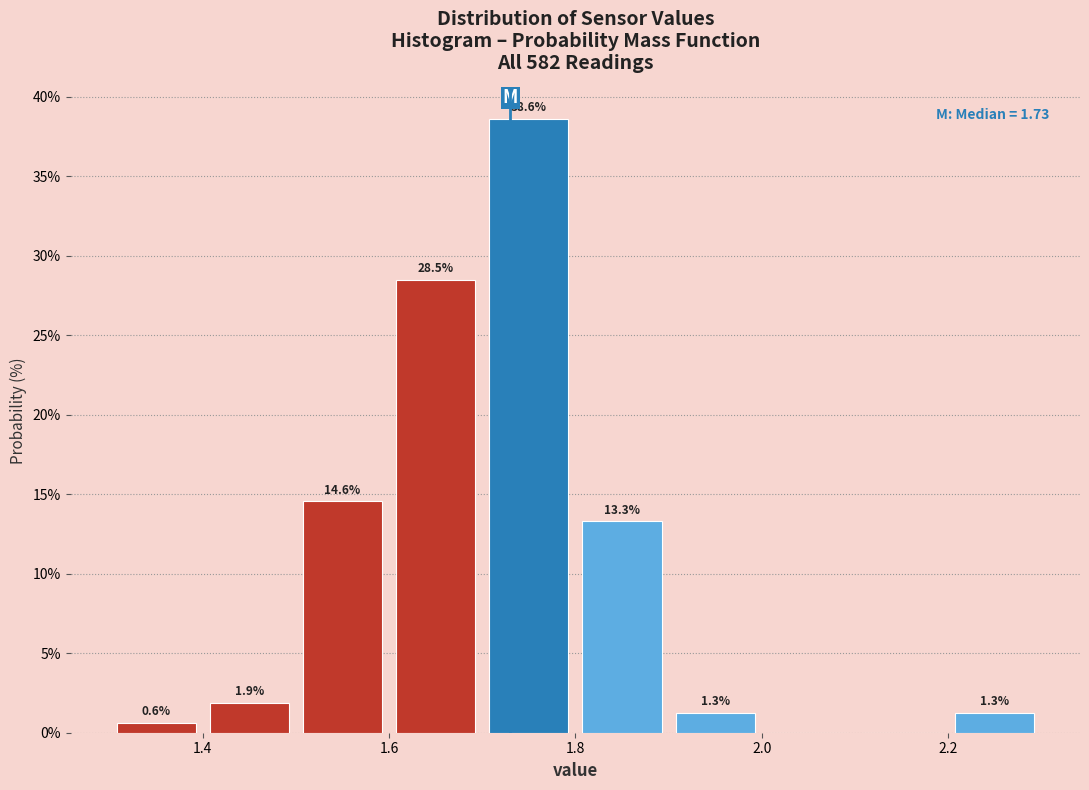

Which range on the x-axis has the tallest bar?

1.7 to 1.8